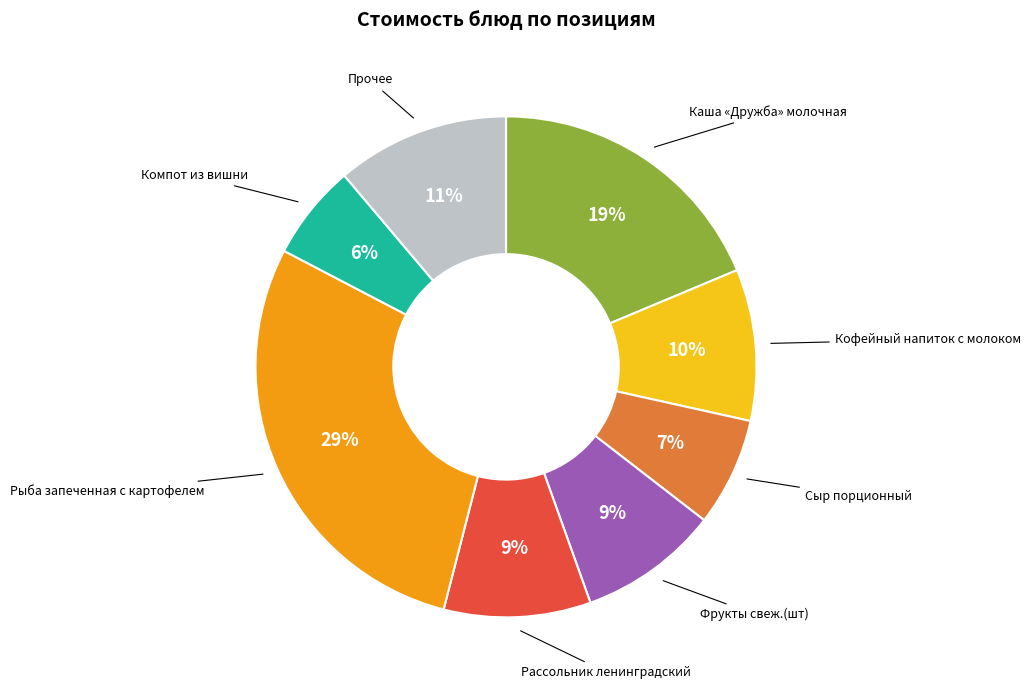

What is the ratio of the value at Сыр порционный to the value at Прочее?

0.6